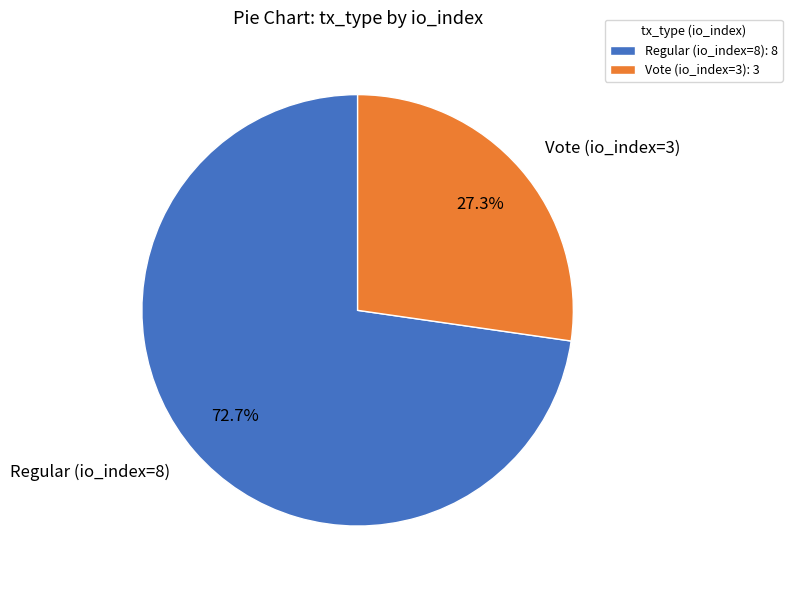

What portion of the pie excludes Regular (io_index=8)?

27.3%